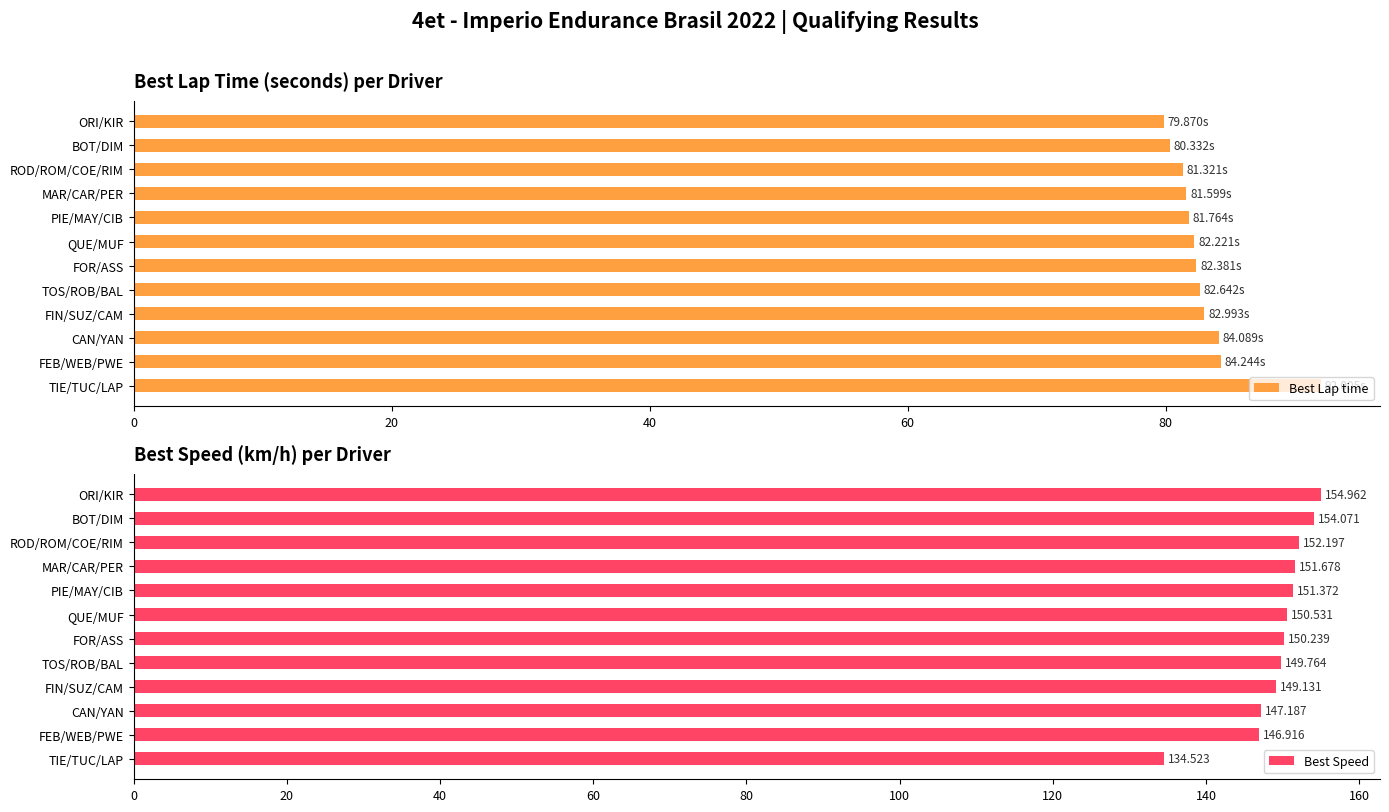

How many bars are there in each group?

2